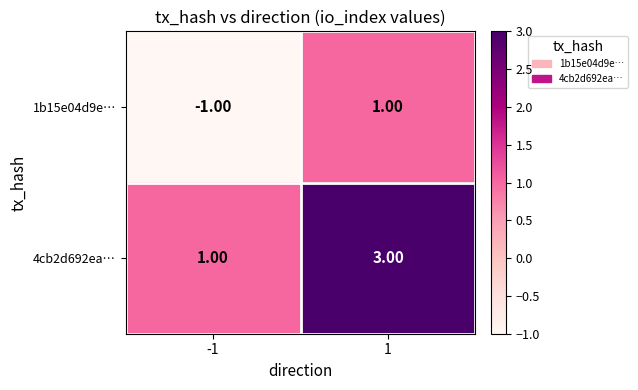

List the series in order of their peak value, lowest first.

1b15e04d9e…, 4cb2d692ea…